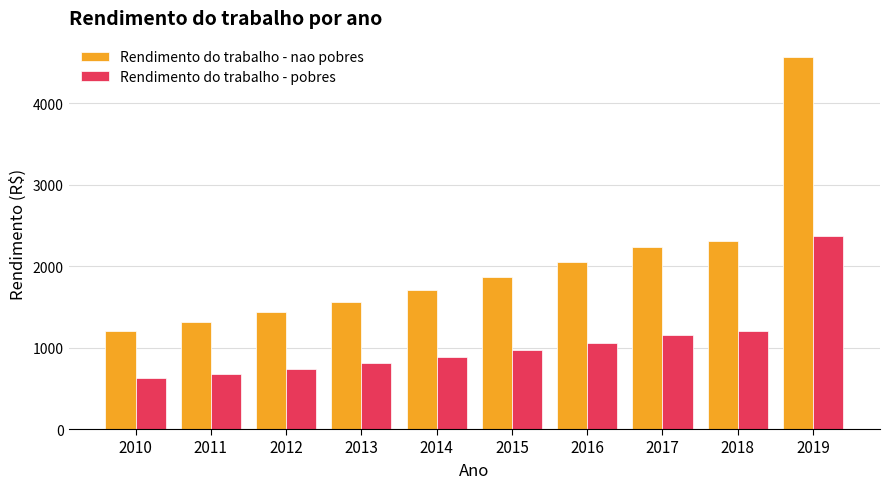

True or false: Rendimento do trabalho - pobres has a value of 273.7 at 2015.

False